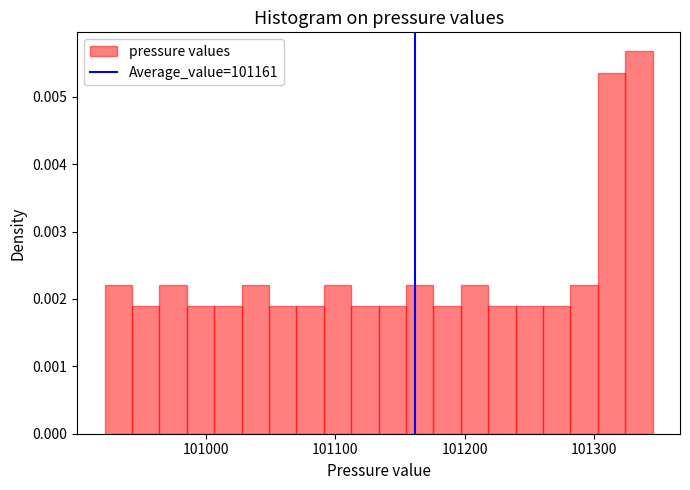

Around what value on the x-axis is the tallest bar? Give the approximate position of its centre, as read against the axis.

101330